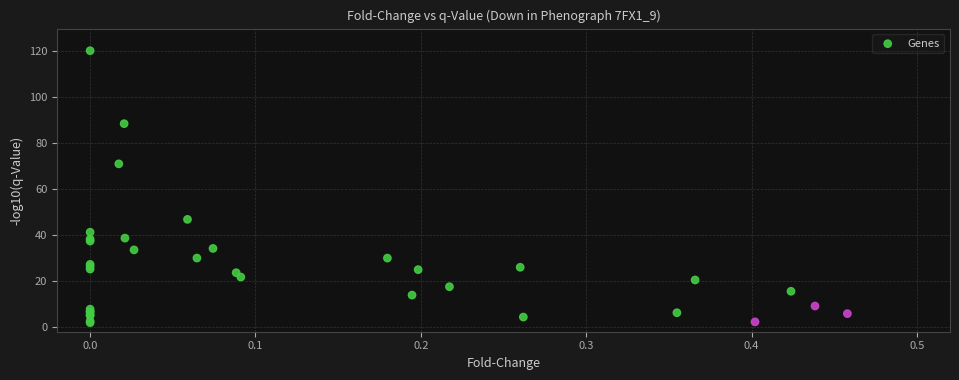

What Y value in the scatter plot is closest to 61?

71.0